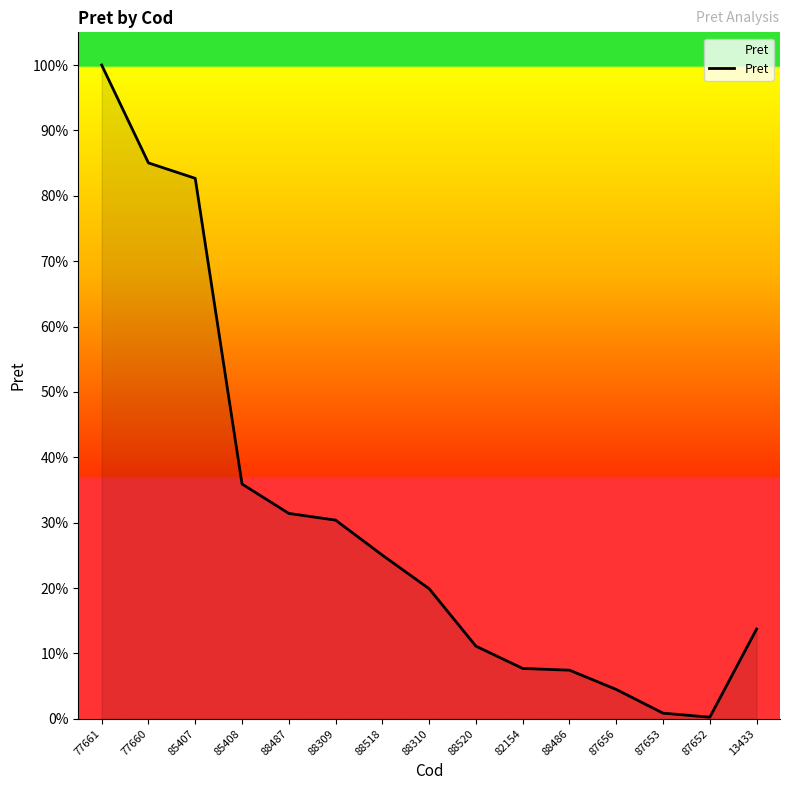

Reading left to right, list all the values displayed in this chart.

1344150.0	1142900.0	1111191.0	482758.0	422300.0	408500.0	336500.0	267500.0	149374.0	103584.0	100000.0	60380.0	11620.7	3351.6	184618.0